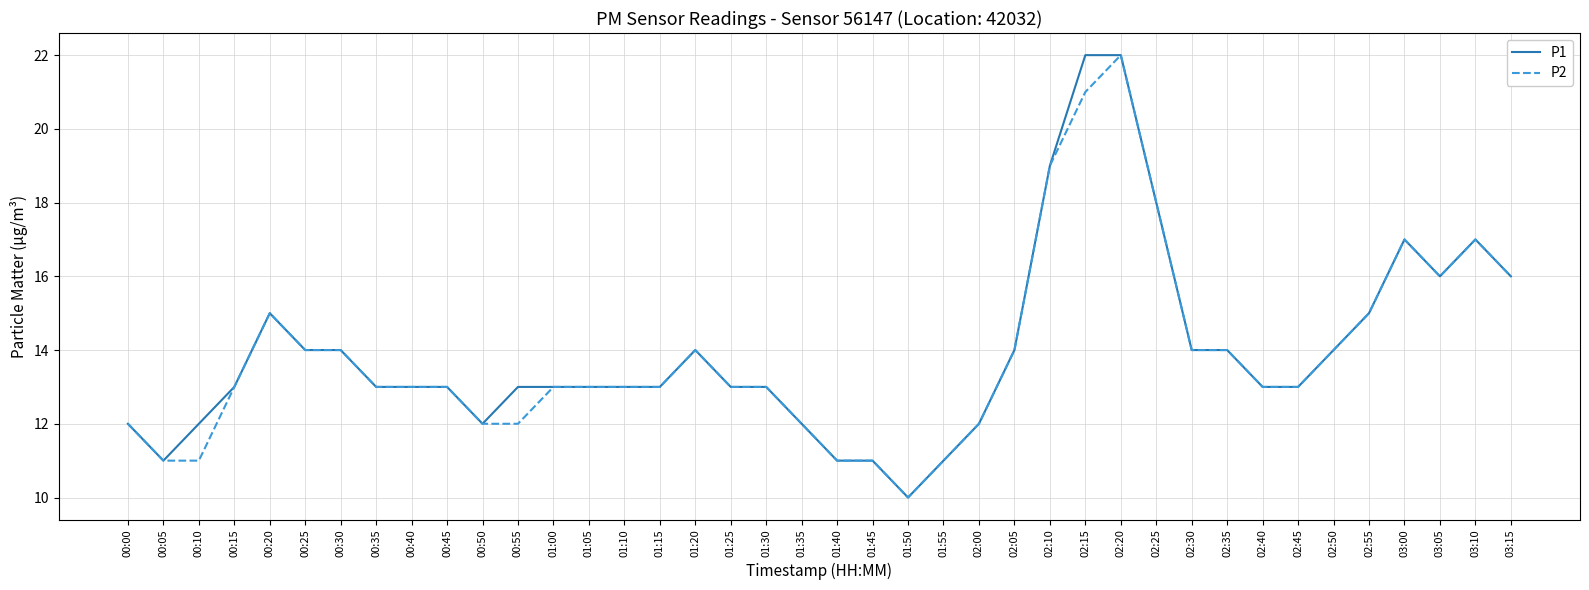

Is the value of P1 at 00:25 greater than the value of P2 at 00:20?

No